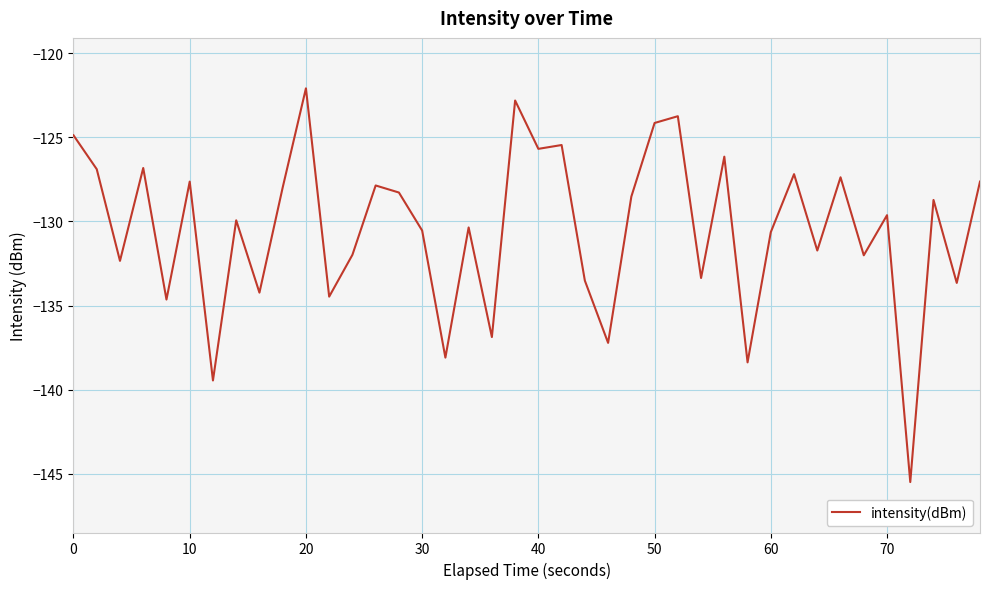

What is the minimum value shown in the chart?

-145.5